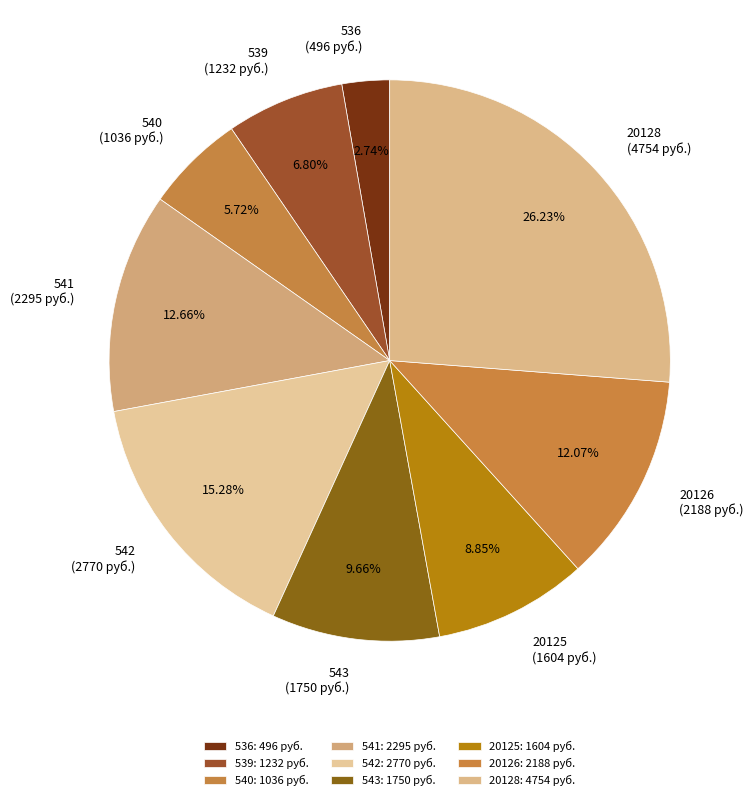

To the nearest percent, what percentage of the pie is 536?

3%